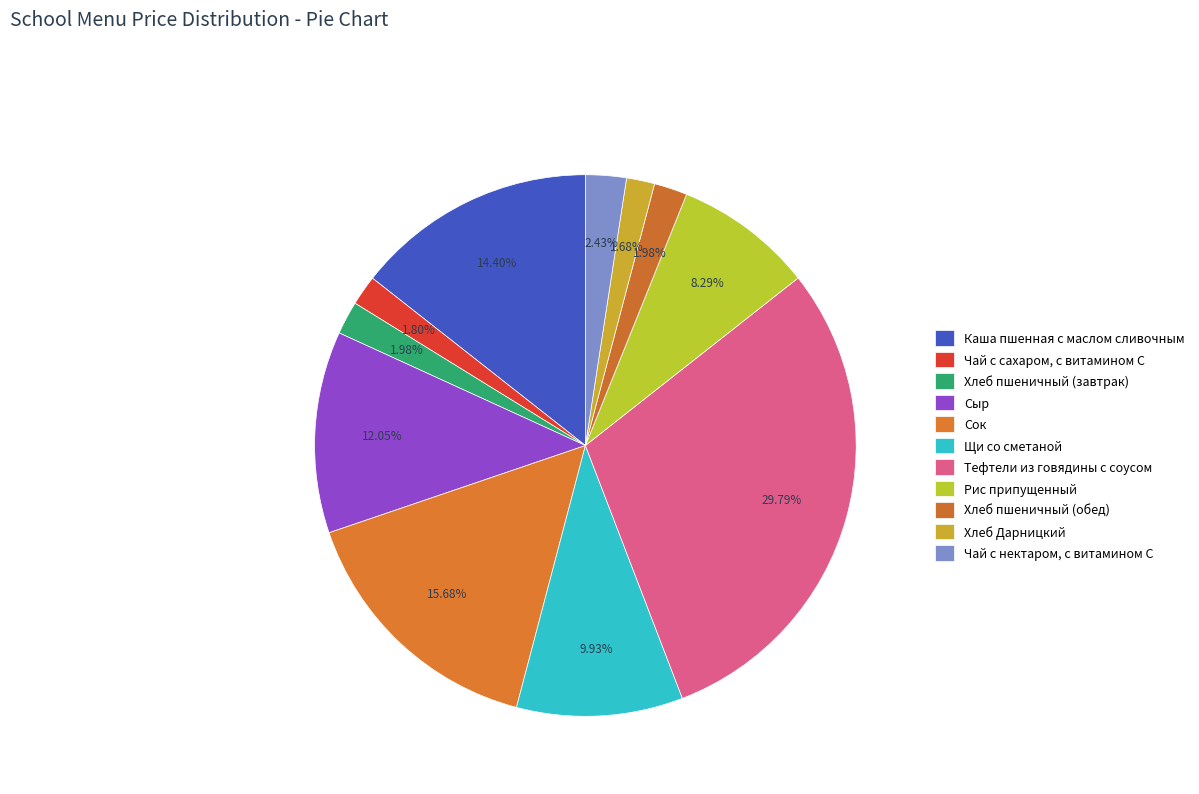

Count the number of slices in the pie.

11